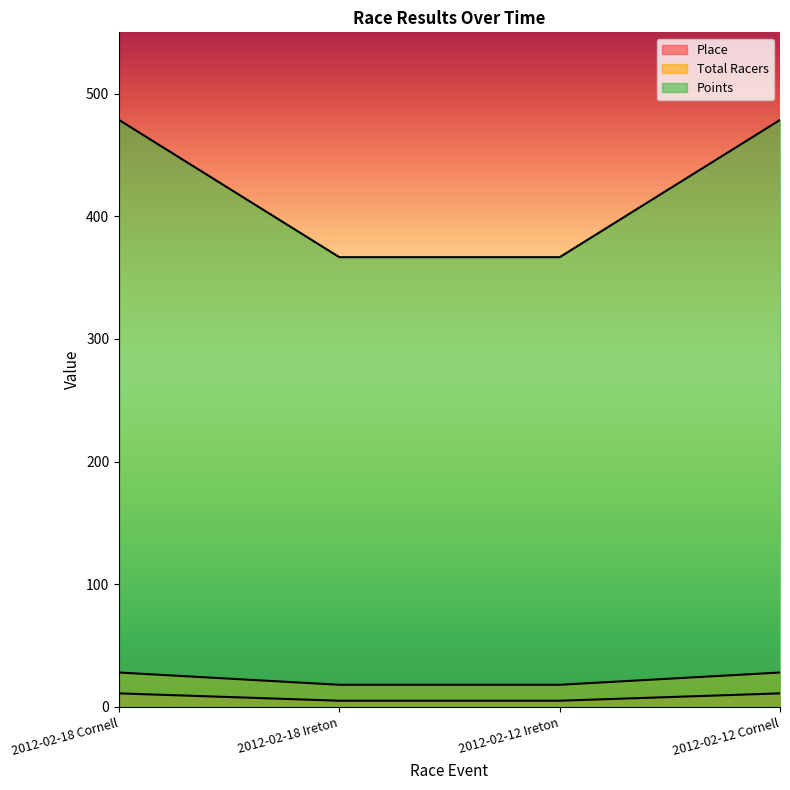

At 2012-02-12 Cornell, list the series in order from largest to smallest.

Points, Total Racers, Place